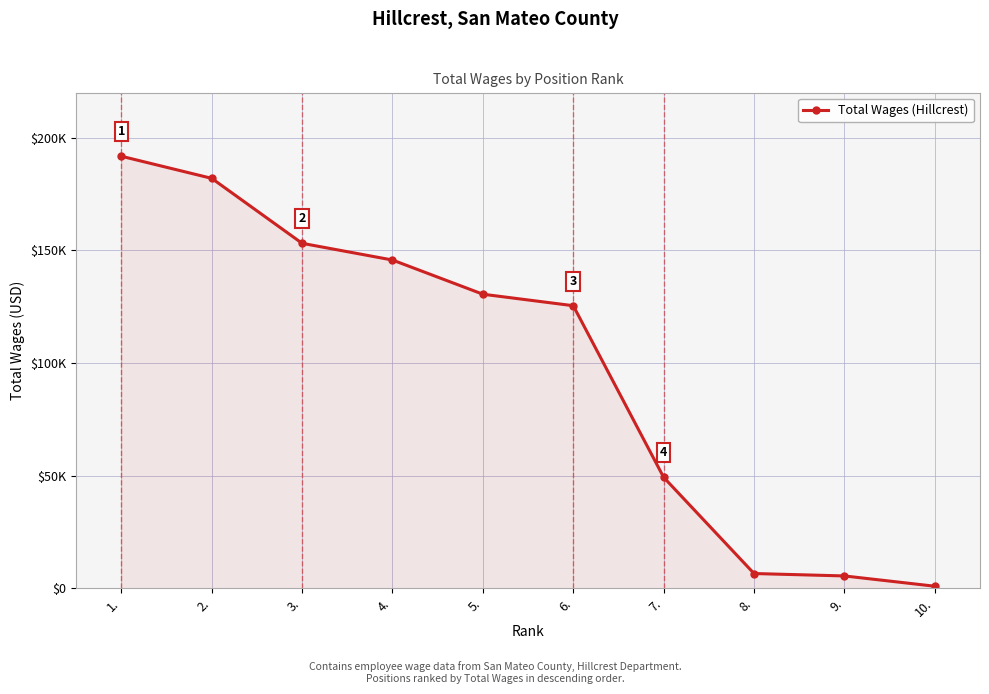

What value does the data have at 1., to the nearest 100?

191700